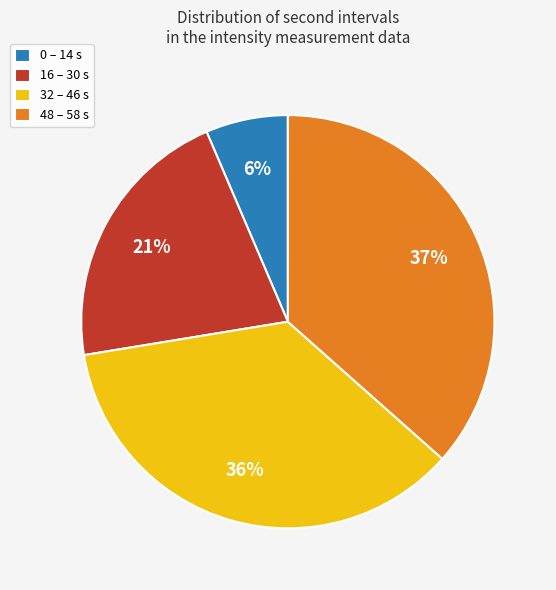

Rank the categories by value from lowest to highest.

0 – 14 s, 16 – 30 s, 32 – 46 s, 48 – 58 s